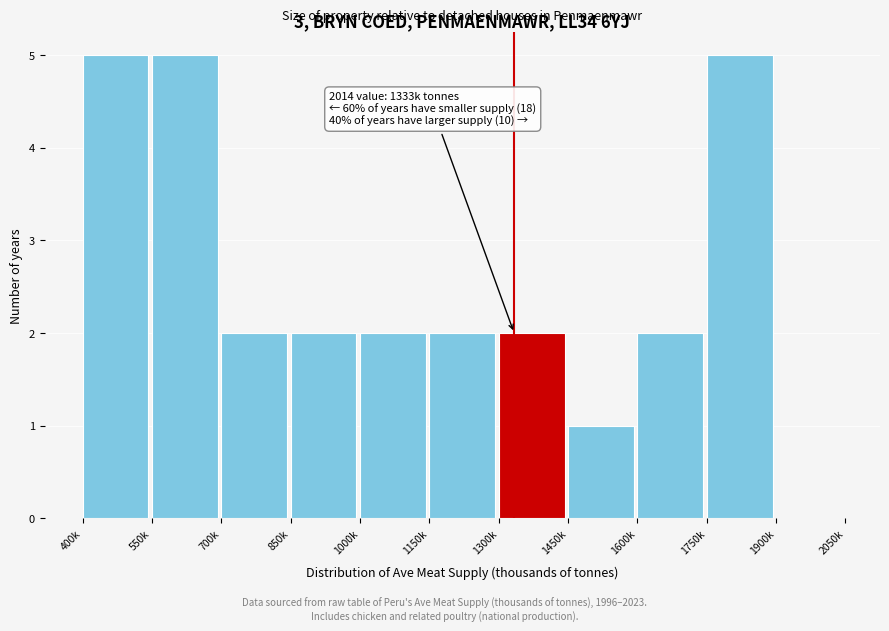

Reading left to right, extract all data points from this chart.

400k=5	550k=5	700k=2	850k=2	1000k=2	1150k=2	1300k=2	1450k=1	1600k=2	1750k=5	1900k=0